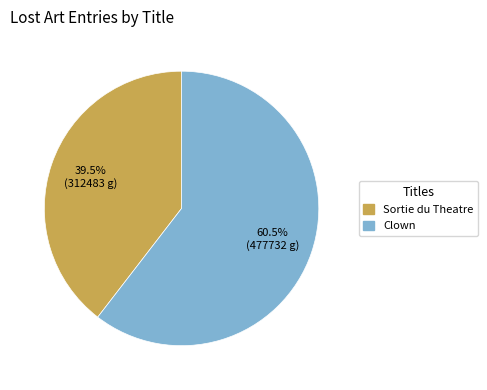

Is there a majority slice in this chart?

Yes